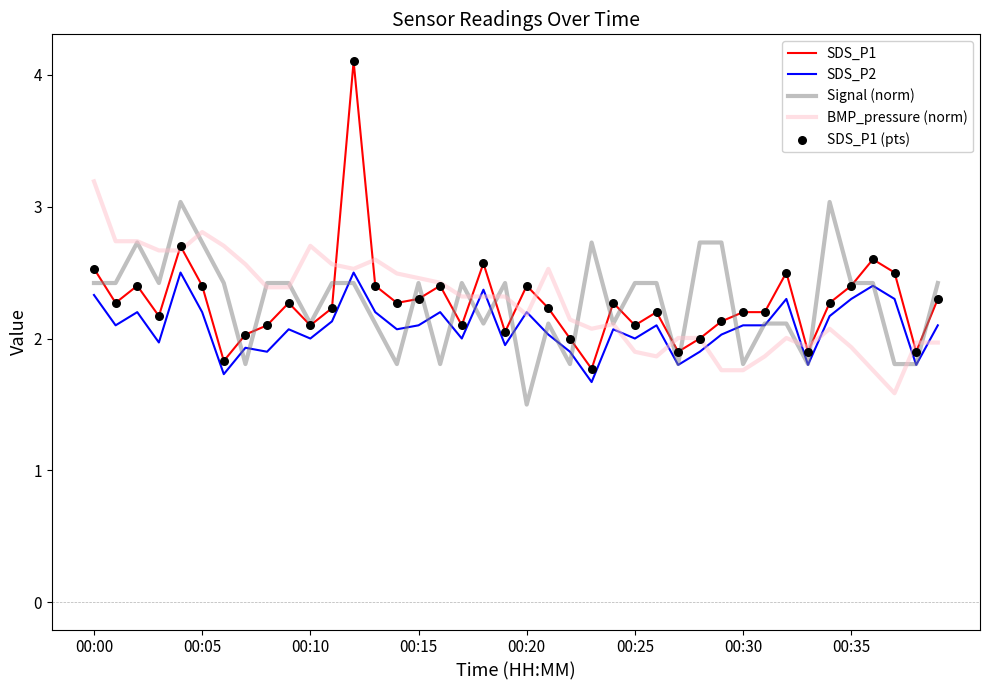

At how many categories does at least one series exceed 3?

4